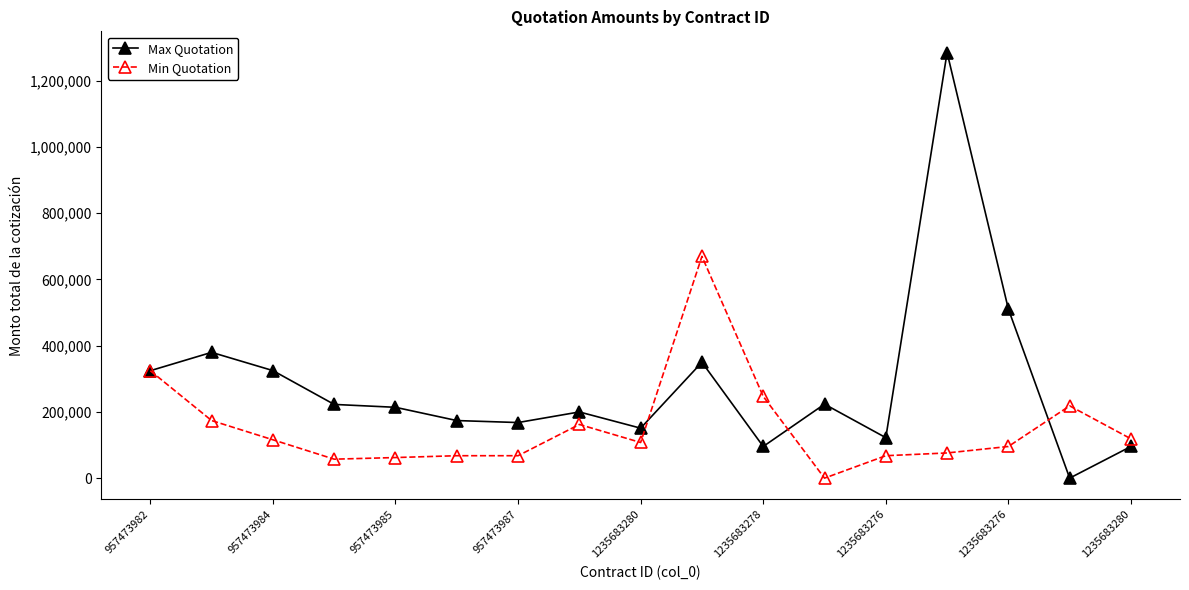

What is the average value of the Max Quotation series?

284811.3